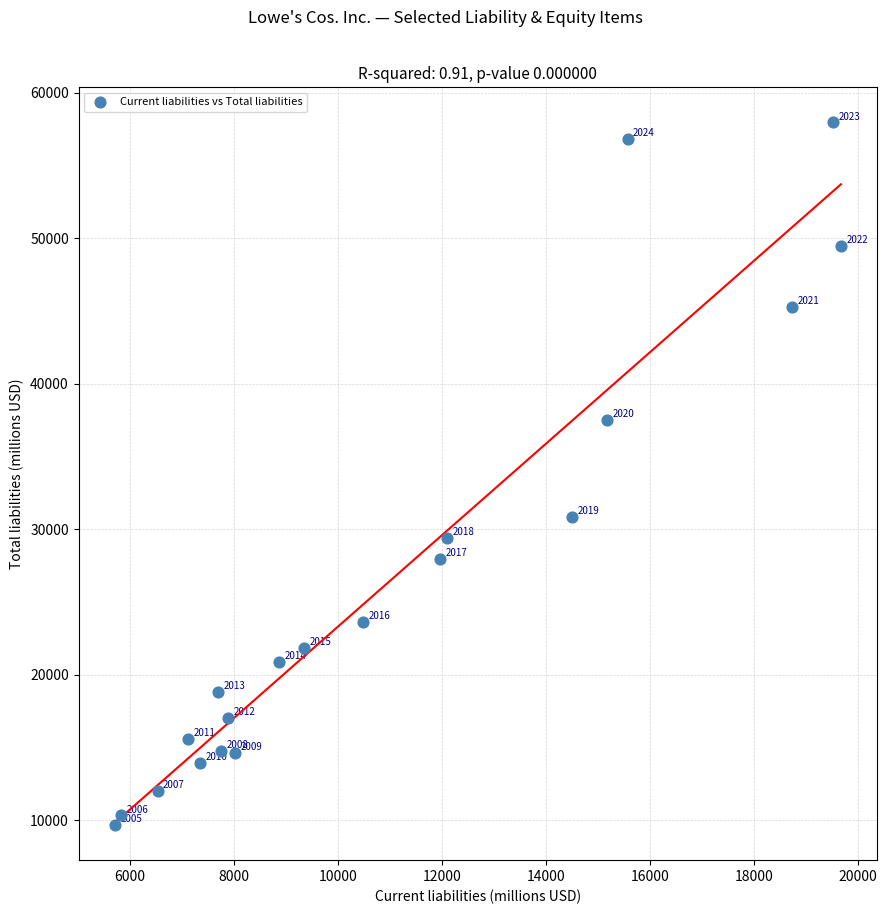

What Y value in the scatter plot is closest to 33818?

30864